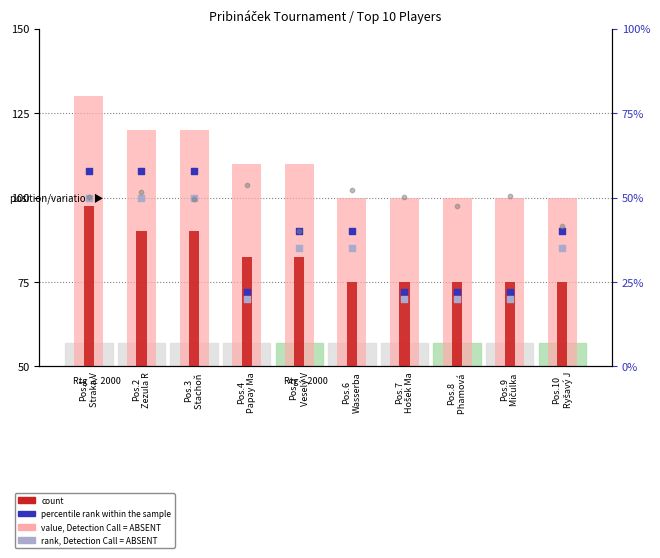

At how many categories does at least one series exceed 1268?

10